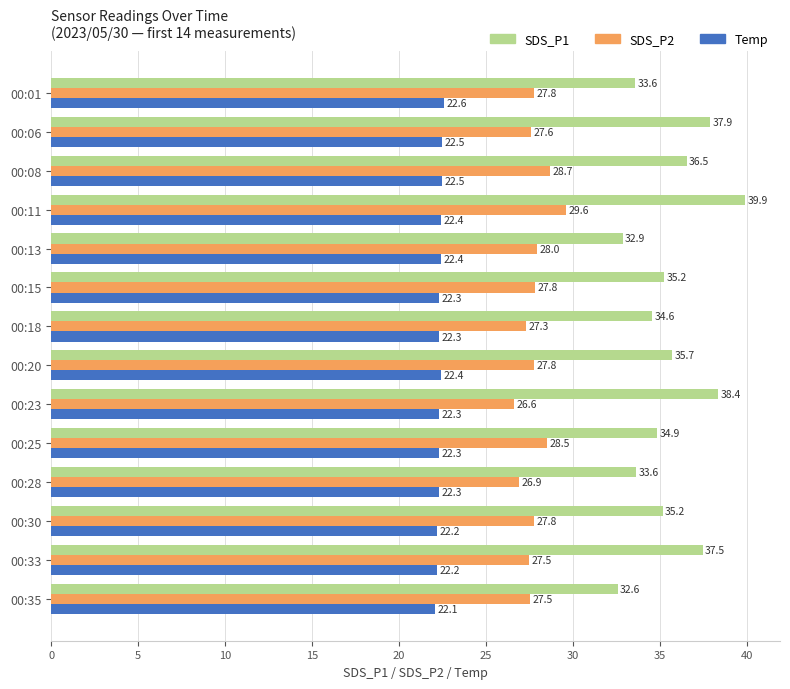

Rank the series by their maximum value, from lowest to highest.

Temp, SDS_P2, SDS_P1